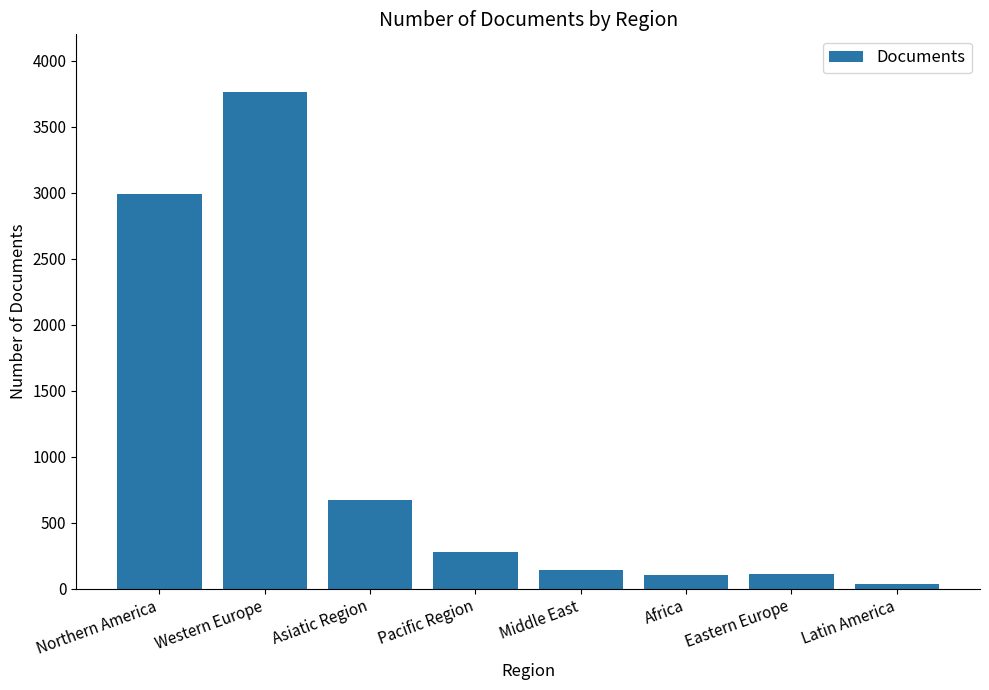

What position from the right is Middle East?

4